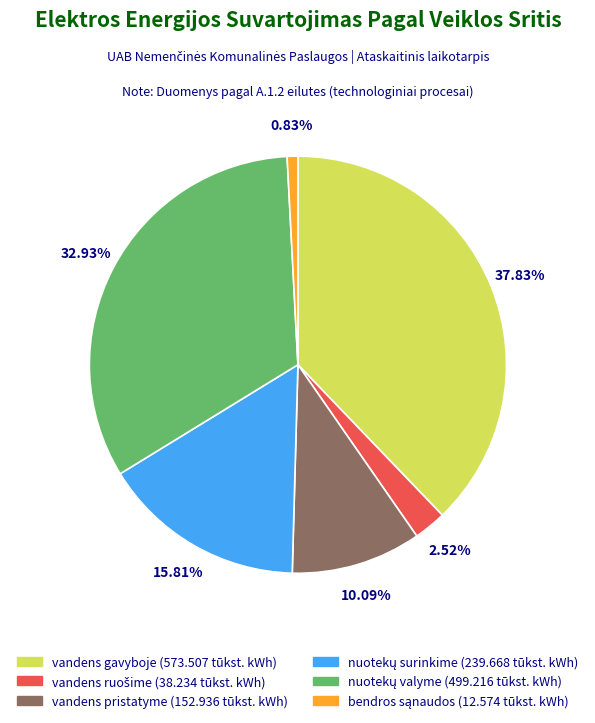

To the nearest percent, what is the average slice percentage?

17%